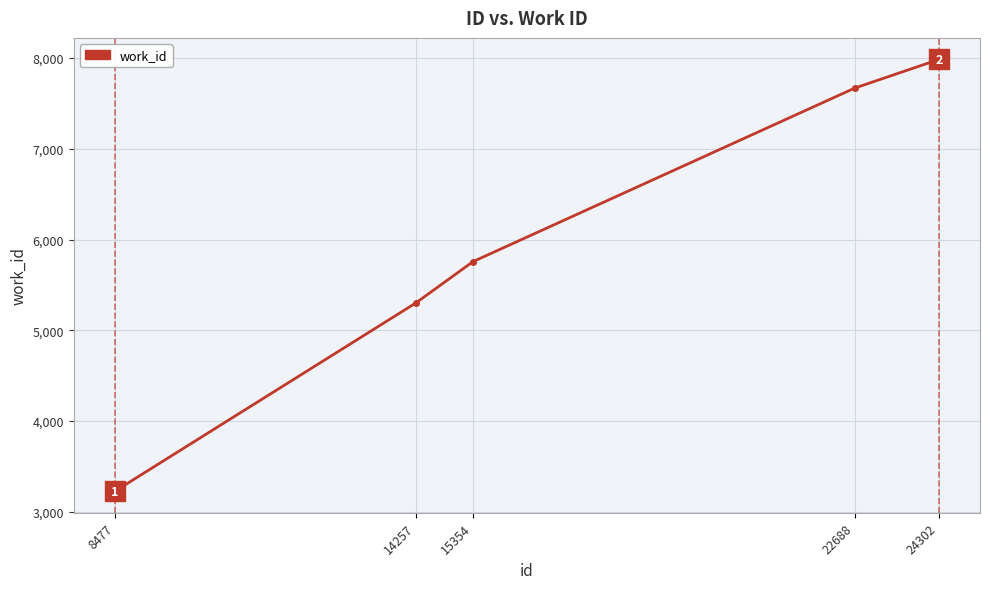

What is the approximate value at 22688, to the nearest 10?

7670